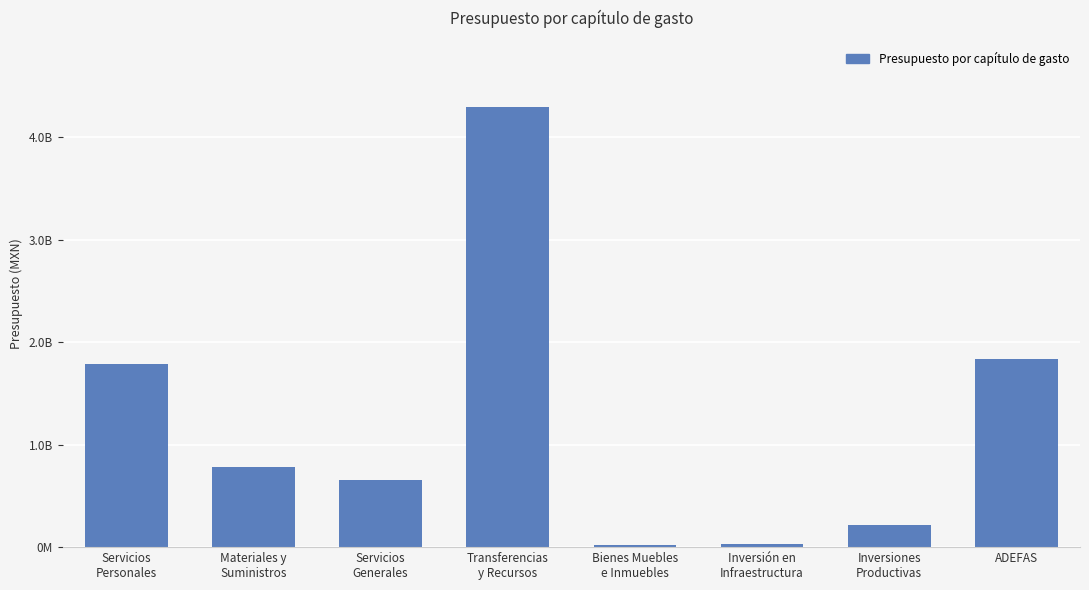

Does the chart contain any negative values?

No